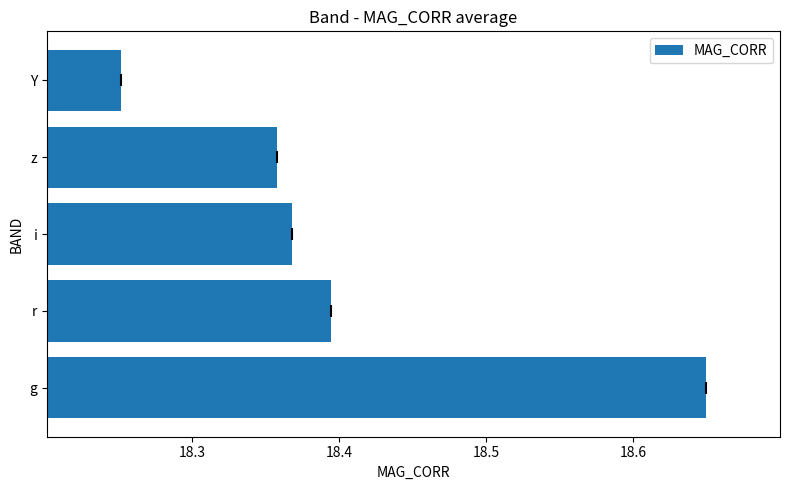

True or false: the data shows 5.8 at Y.

False